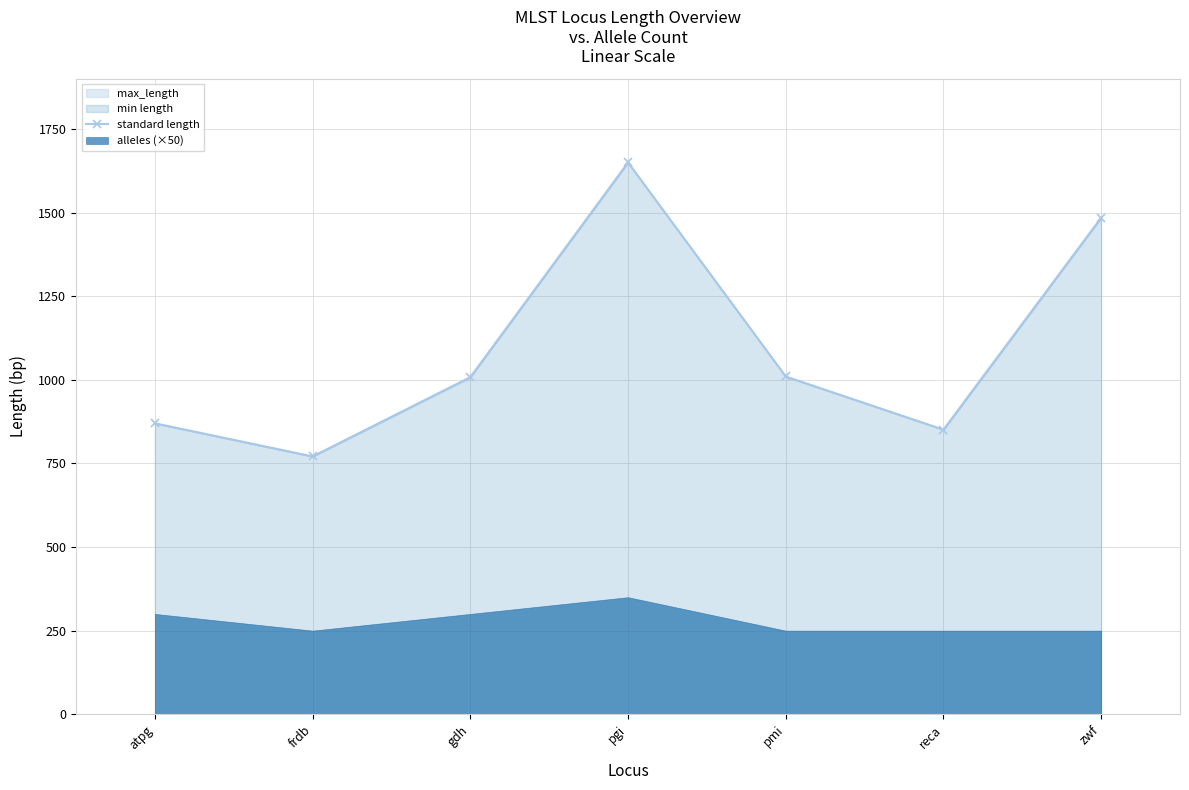

List the labels in order of value, largest first.

pgi, zwf, pmi, gdh, atpg, reca, frdb